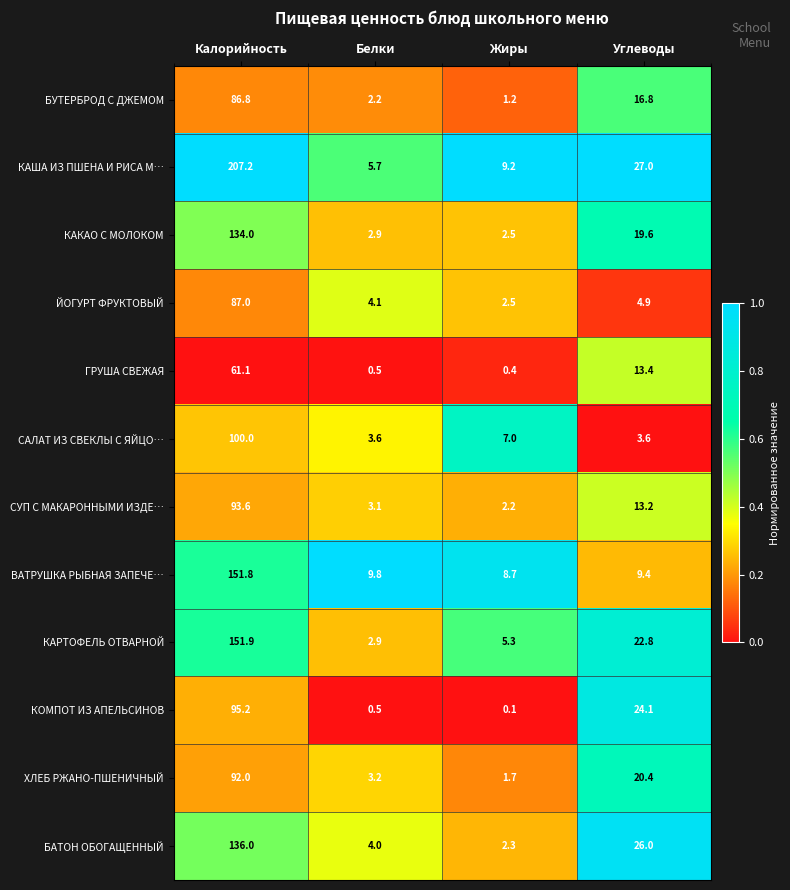

At which category does the chart reach its peak across all series?

Калорийность